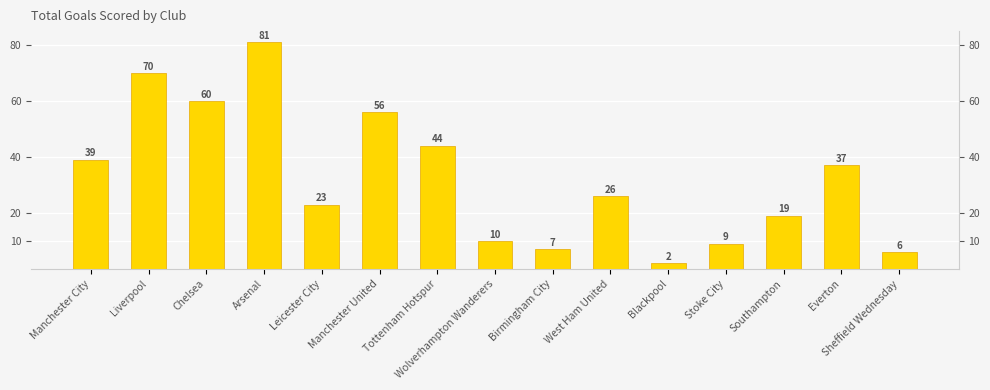

List the labels in order of value, smallest first.

Blackpool, Sheffield Wednesday, Birmingham City, Stoke City, Wolverhampton Wanderers, Southampton, Leicester City, West Ham United, Everton, Manchester City, Tottenham Hotspur, Manchester United, Chelsea, Liverpool, Arsenal